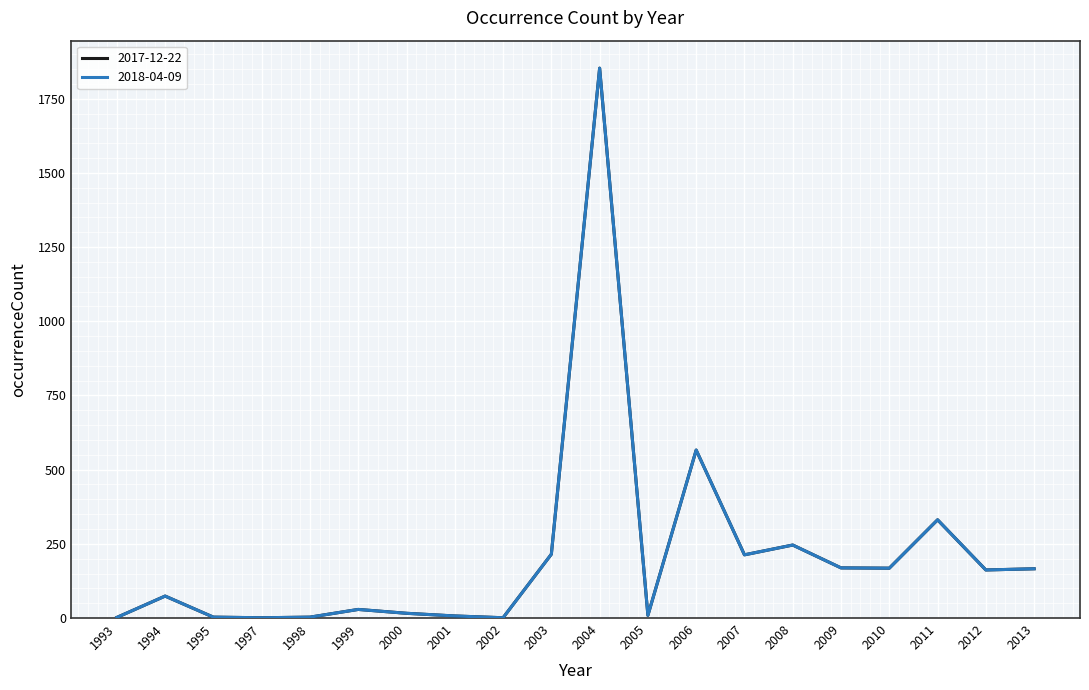

Does the chart have visible grid lines?

Yes